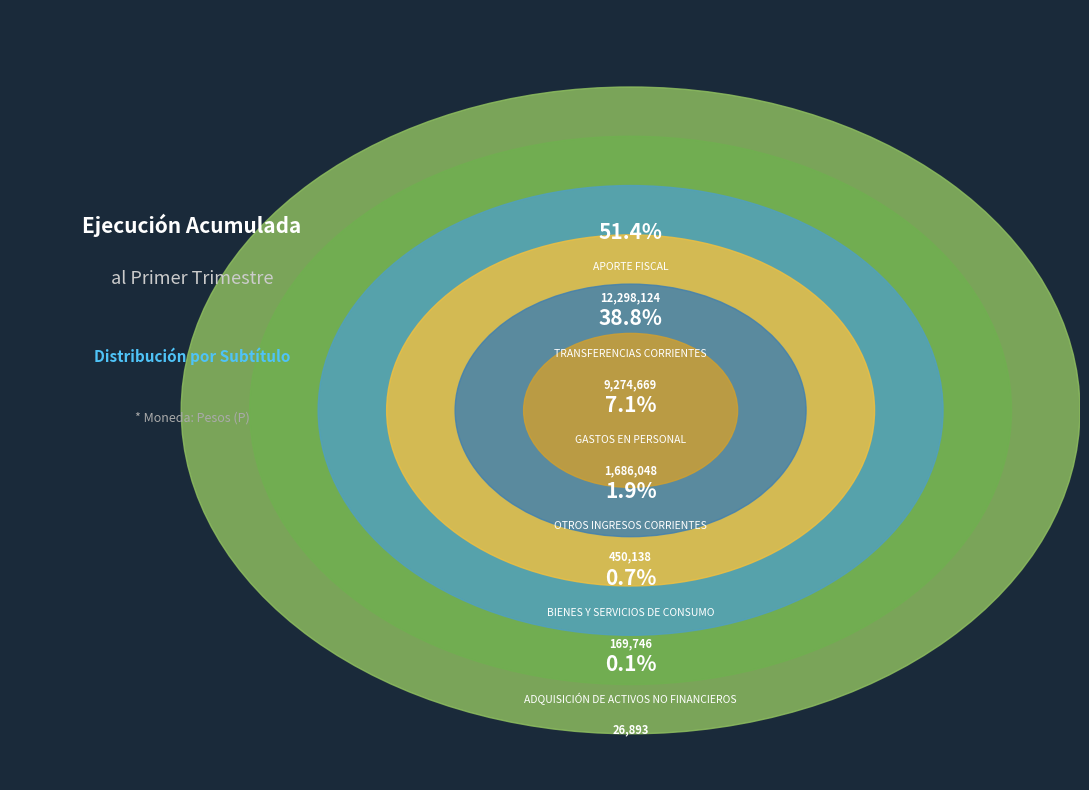

Which slice is the largest?

APORTE
FISCAL